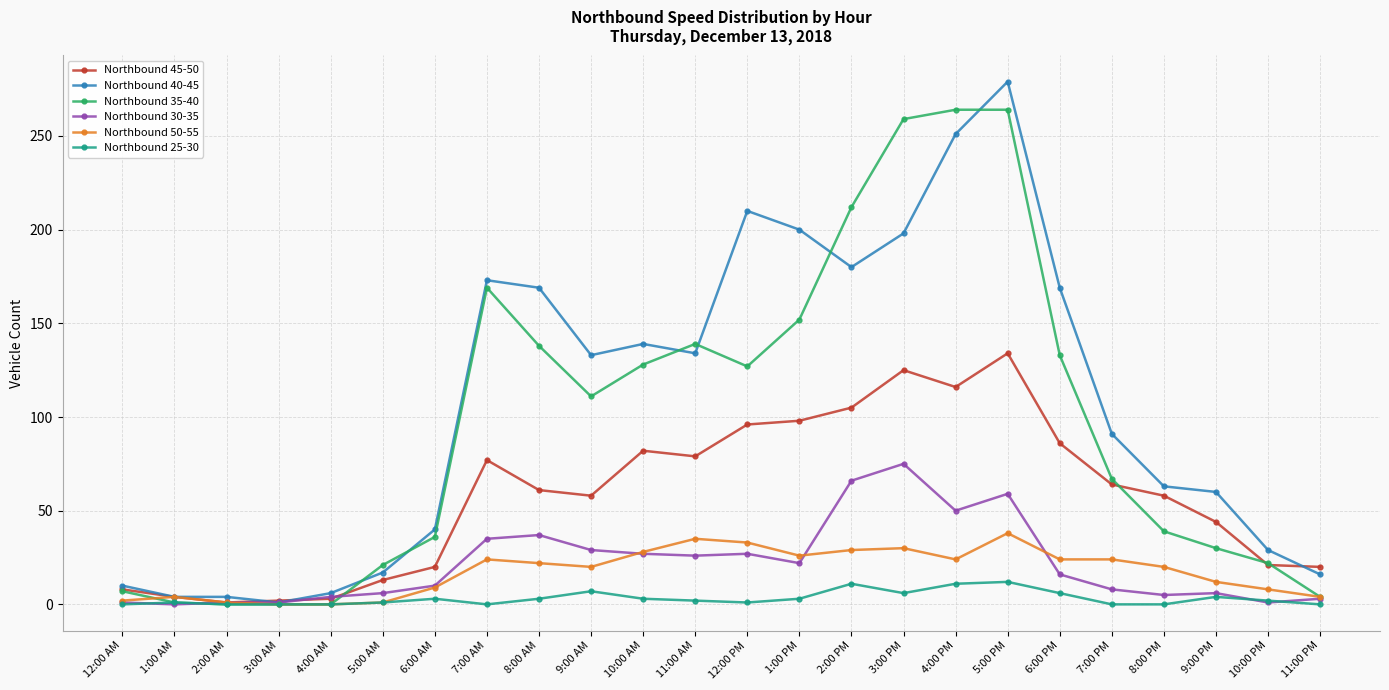

Count the number of data series in this chart.

6